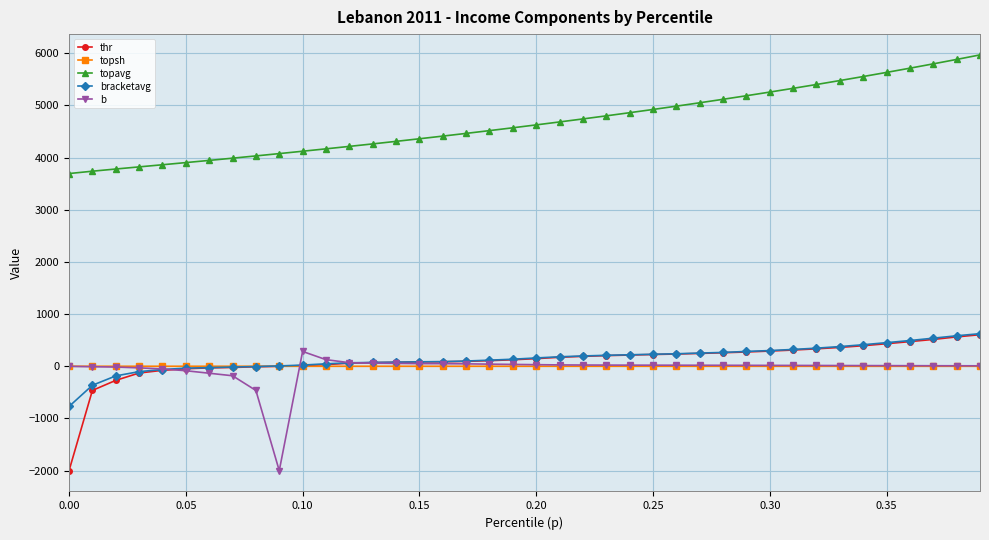

Which series has the largest total across all categories?

topavg